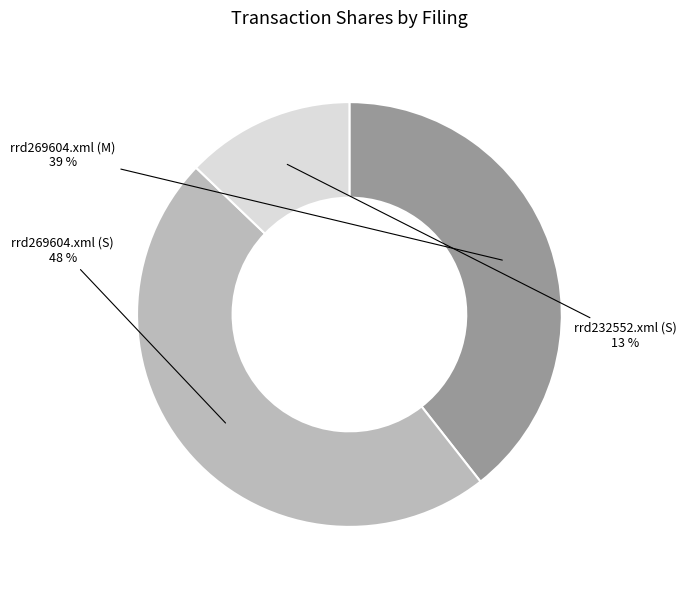

The rrd232552.xml (S) slice represents 13% of the pie. True or false?

True